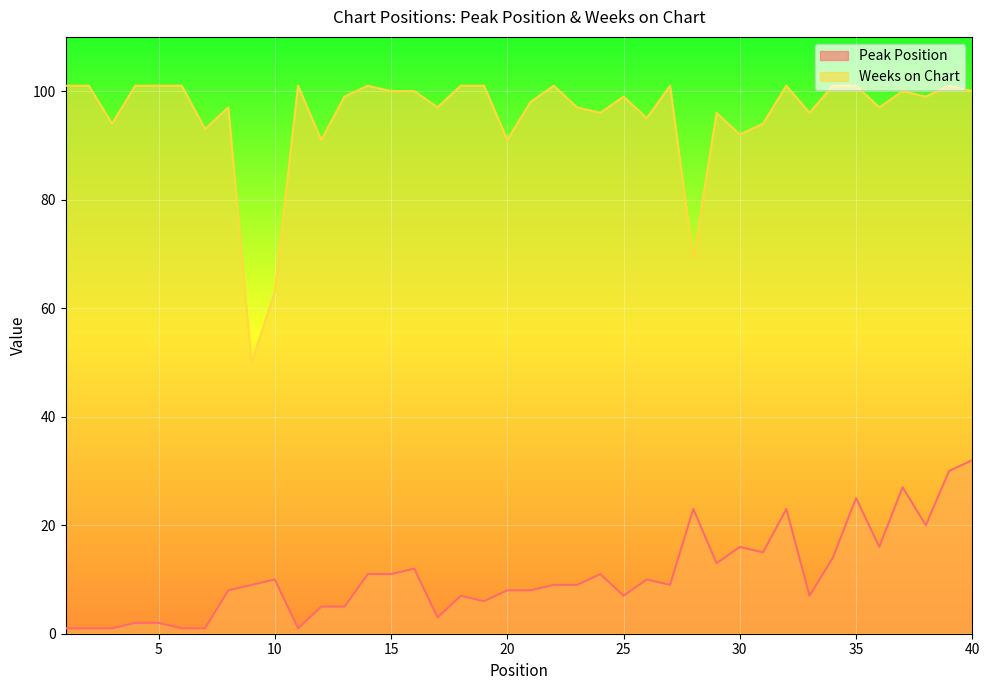

Which series has the largest range (max minus min)?

Weeks on Chart